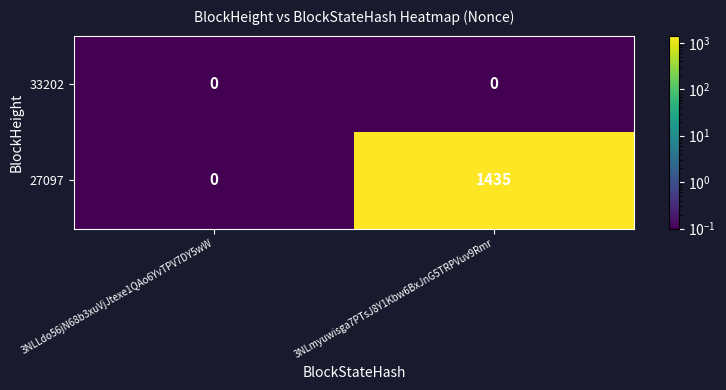

Which label corresponds to the largest value in the chart?

3NLmyuwisga7PTsJ8Y1Kbw6BxJnG5TRPVuv9Rmr